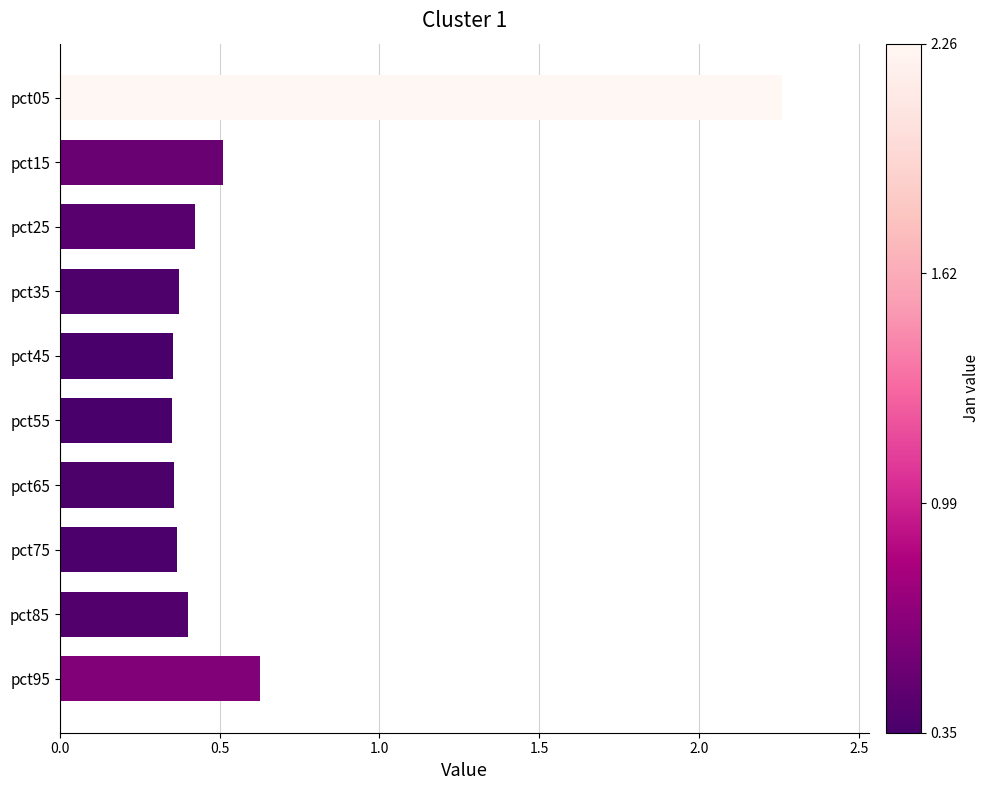

Which has a higher value, pct05 or pct35?

pct05